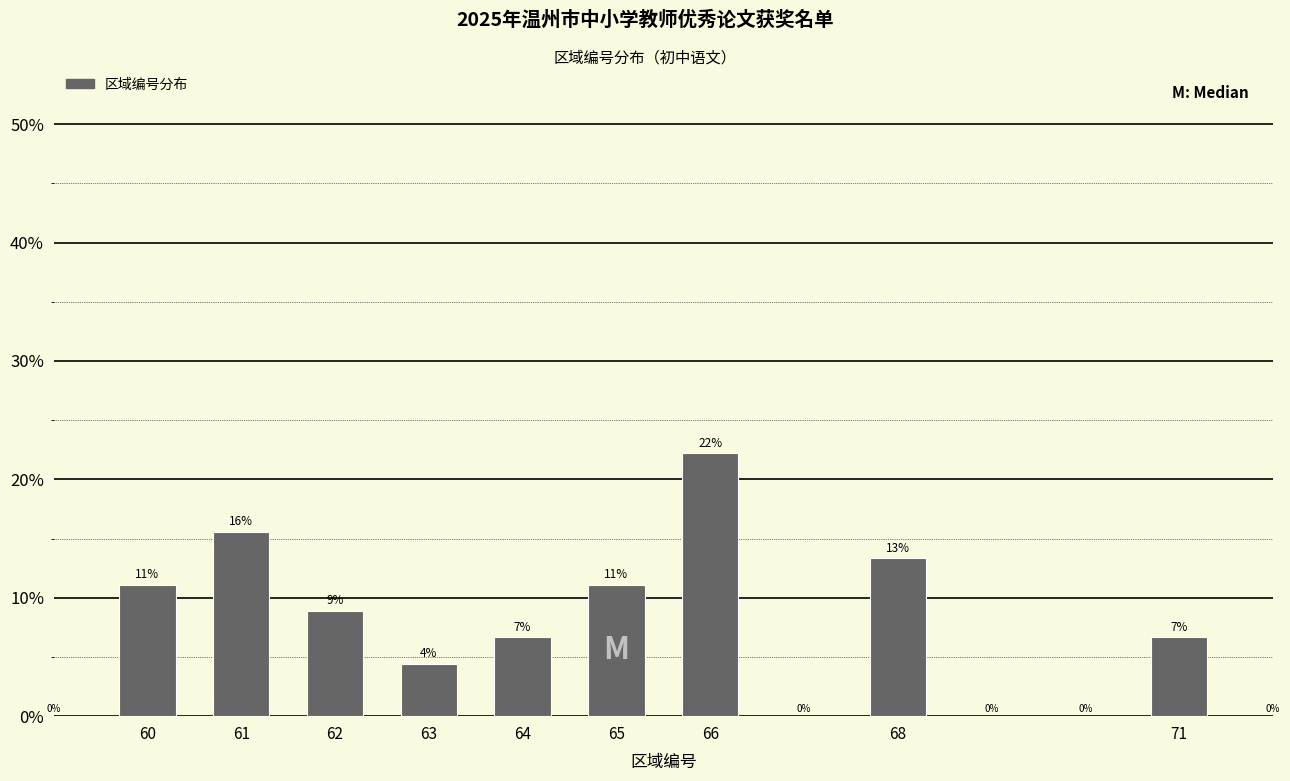

Are the bars horizontal?

No